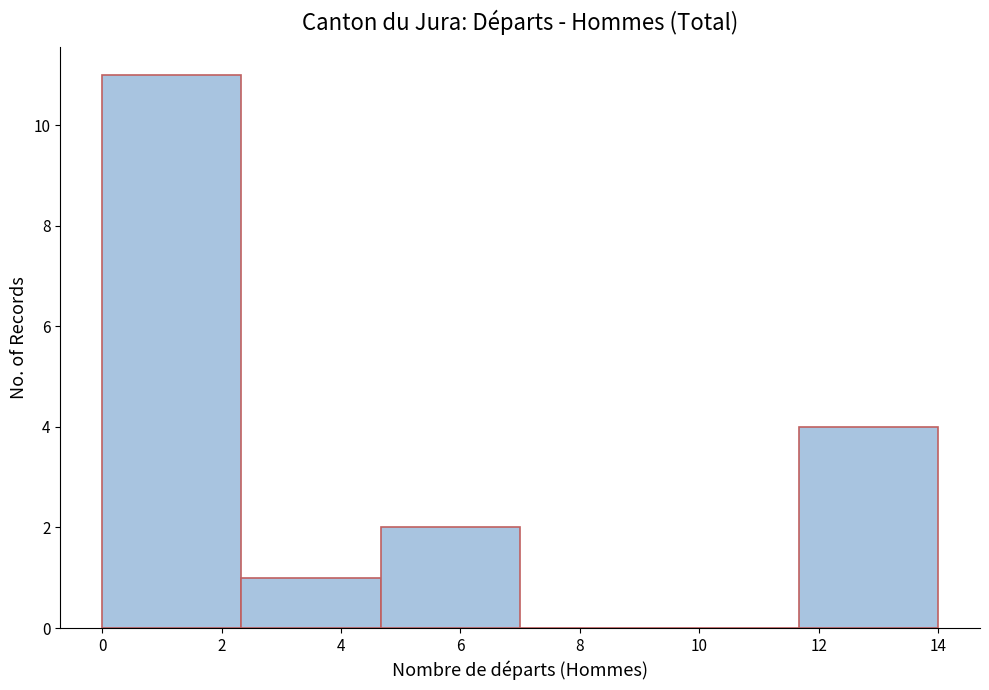

Which range on the x-axis has the tallest bar?

0.0 to 2.4